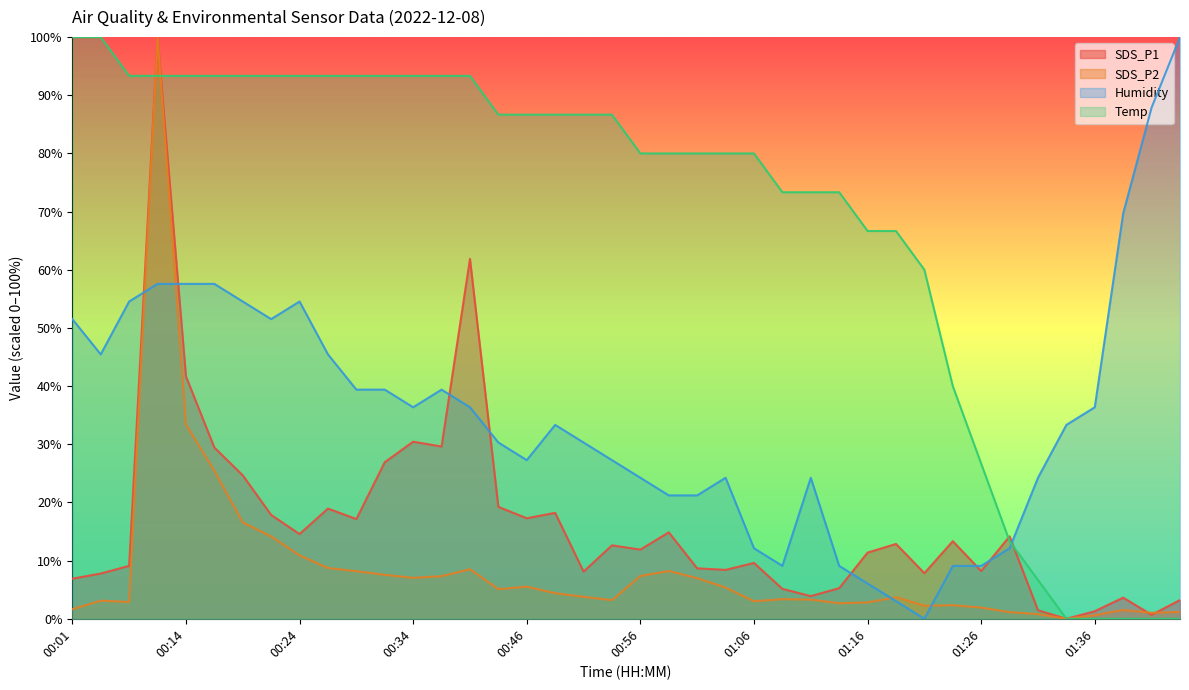

How many positive values does the SDS_P2 series have?

39